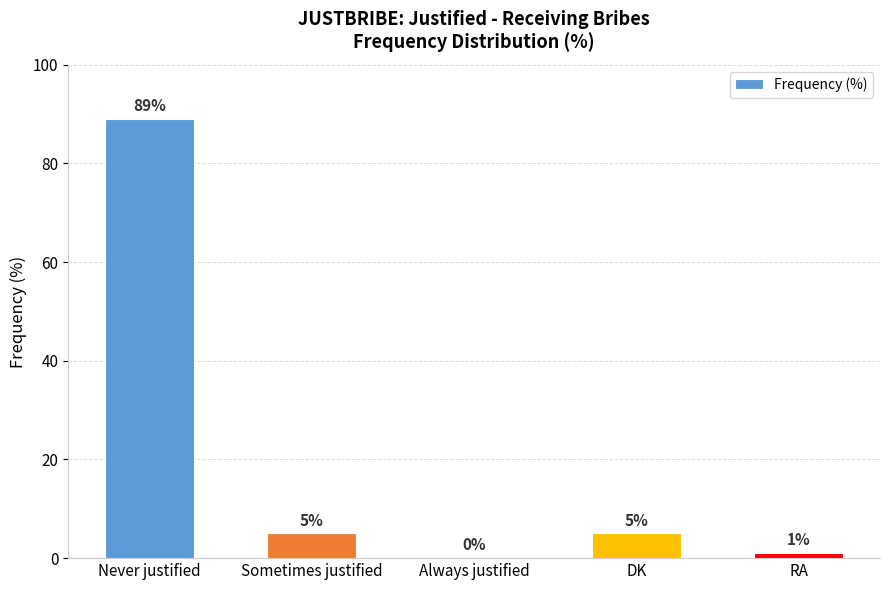

How many data points does each series have?

5